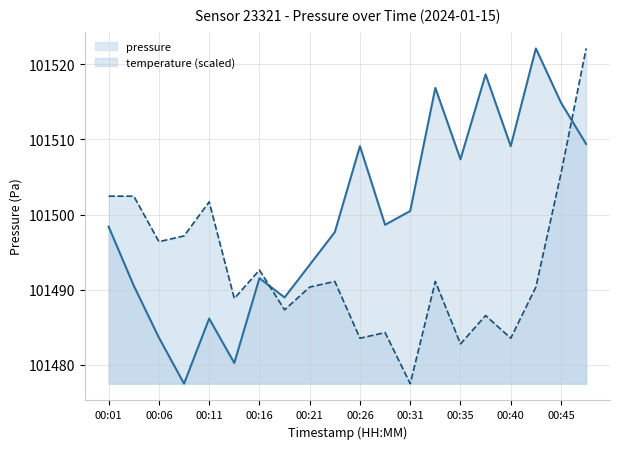

Count the number of categories in the chart.

20